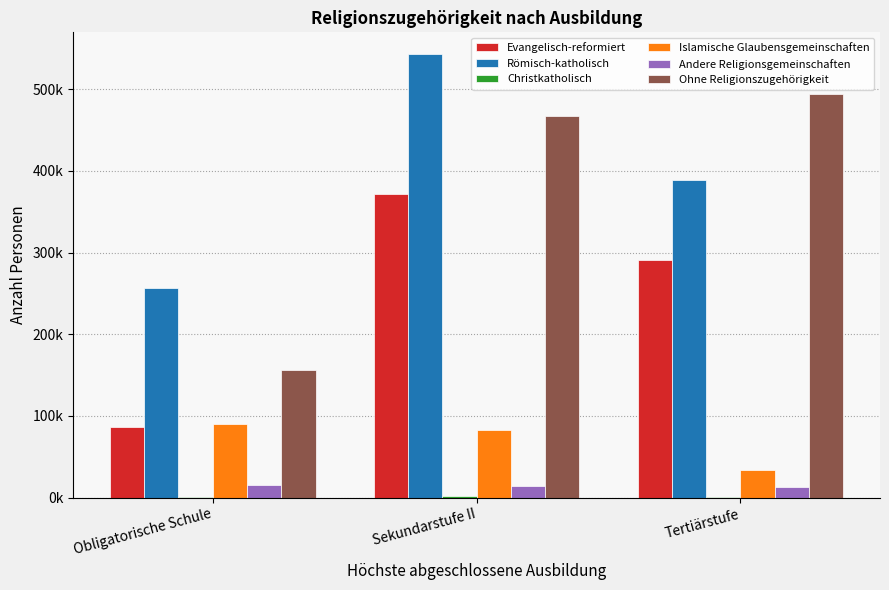

The value of Islamische Glaubensgemeinschaften at Obligatorische Schule is 151597.0. True or false?

False